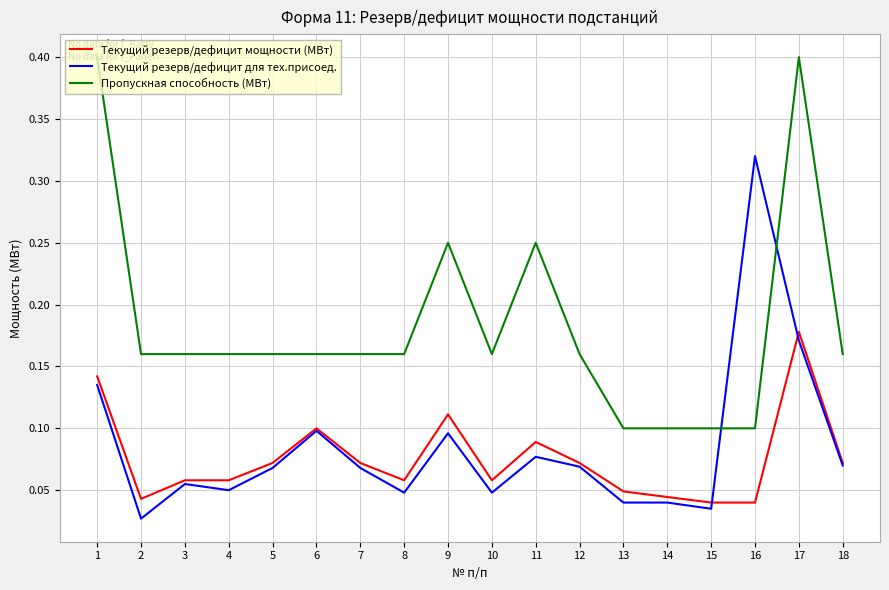

At 16, list the series in order from largest to smallest.

Текущий резерв/дефицит для тех.присоед., Пропускная способность (МВт), Текущий резерв/дефицит мощности (МВт)